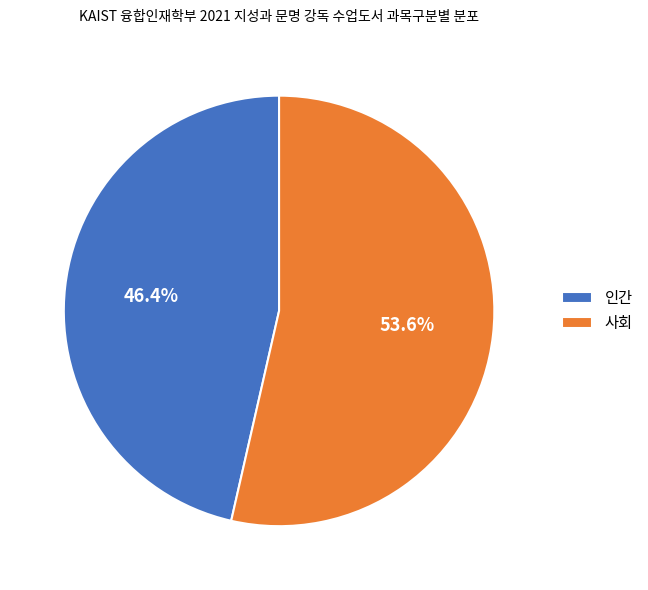

Rank the categories by value from lowest to highest.

인간, 사회